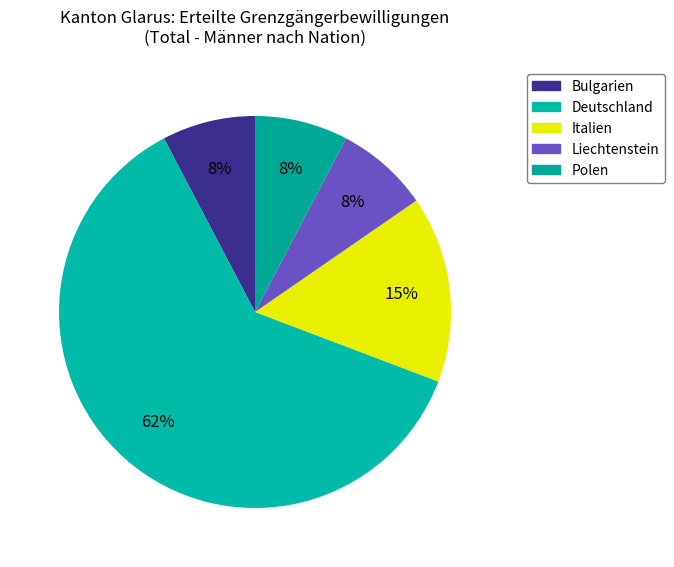

Is there a majority slice in this chart?

Yes